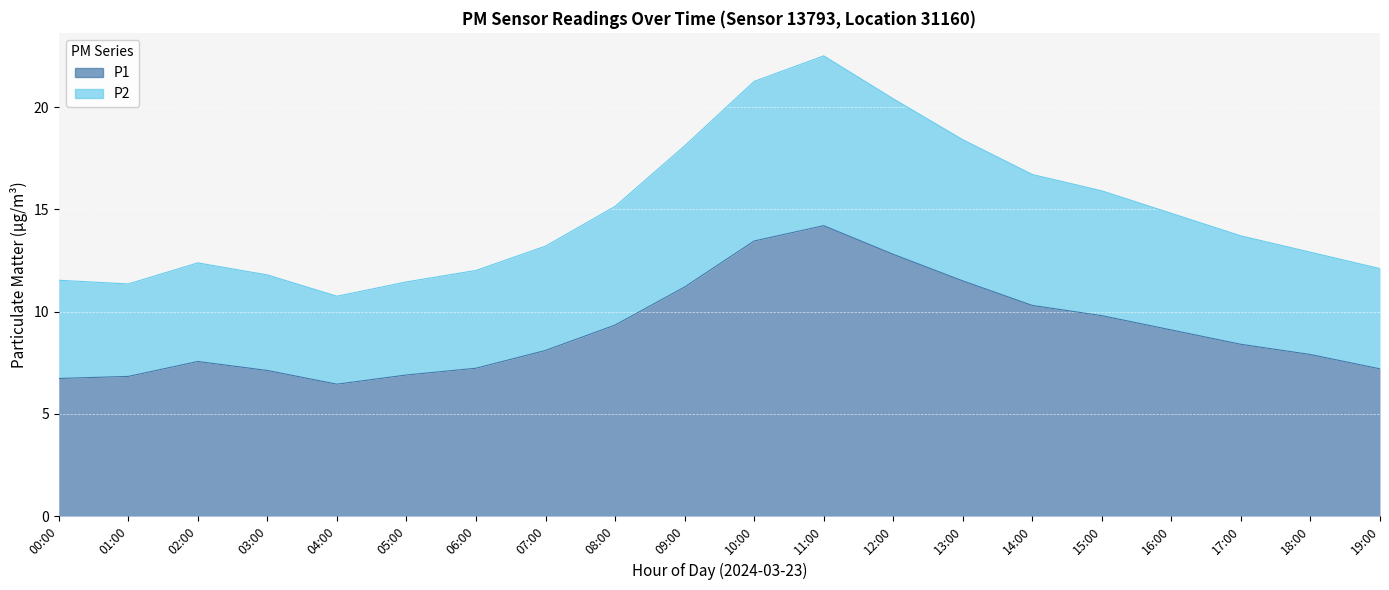

Reading left to right, list all the values displayed in this chart.

P1: 6.7	6.8	7.6	7.1	6.5	6.9	7.2	8.1	9.3	11.2	13.4	14.2	12.8	11.5	10.3	9.8	9.1	8.4	7.9	7.2
P2: 11.5	11.3	12.4	11.8	10.8	11.4	12.0	13.2	15.1	18.1	21.2	22.5	20.4	18.4	16.7	15.9	14.8	13.7	12.9	12.1